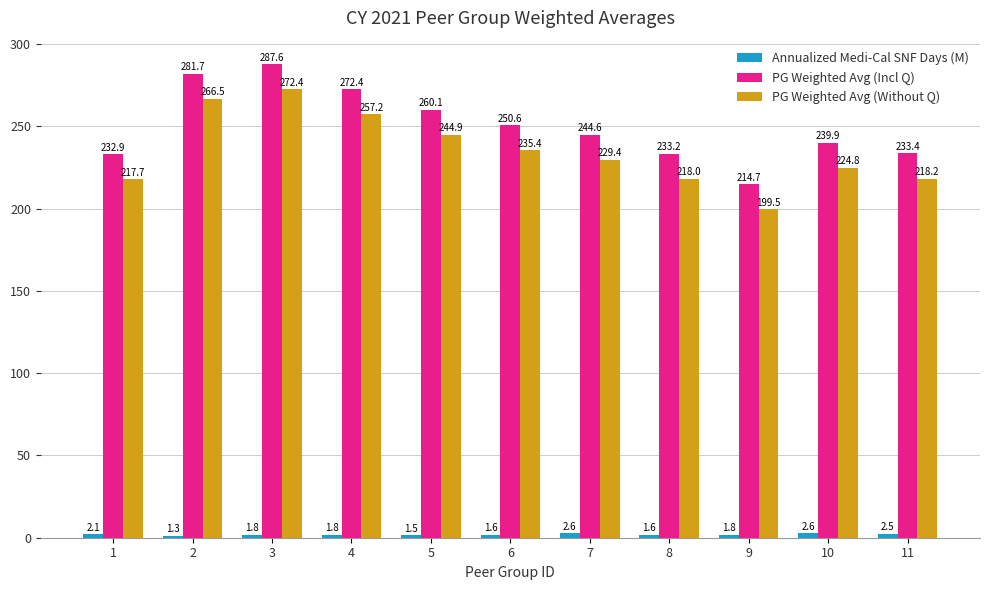

What is the difference between the highest and lowest values at 4?

270.6